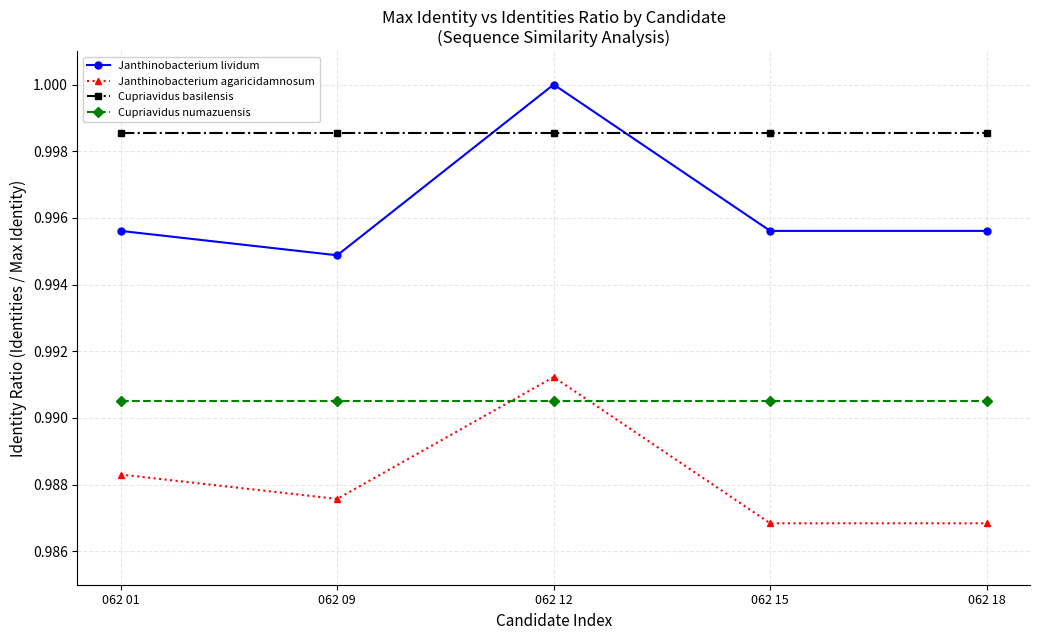

Does the chart have visible grid lines?

Yes